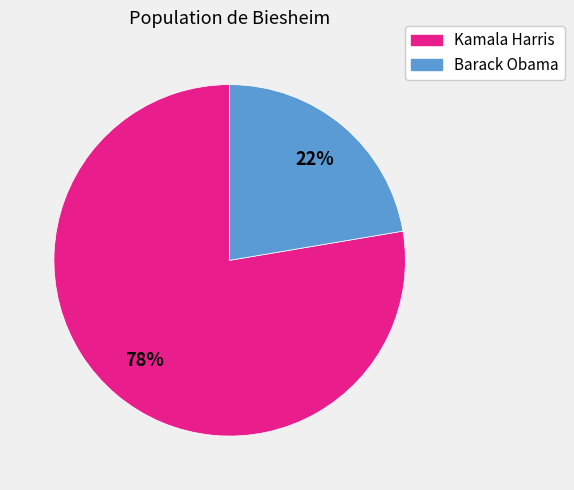

How many slices are in this pie chart?

2